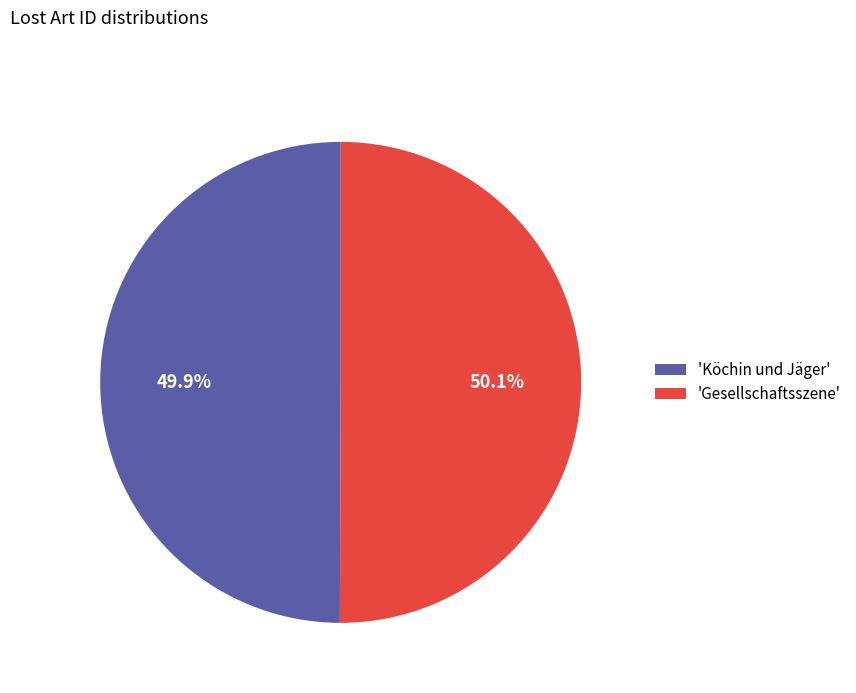

Do 'Gesellschaftsszene' and 'Köchin und Jäger' together represent more than half of the pie?

Yes